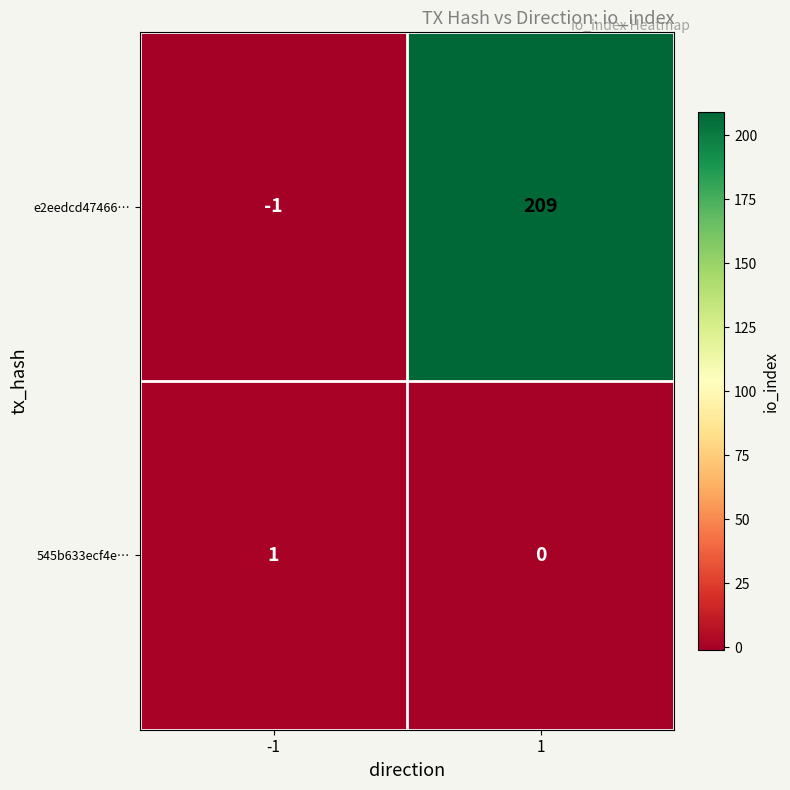

How many distinct data groups are displayed?

2